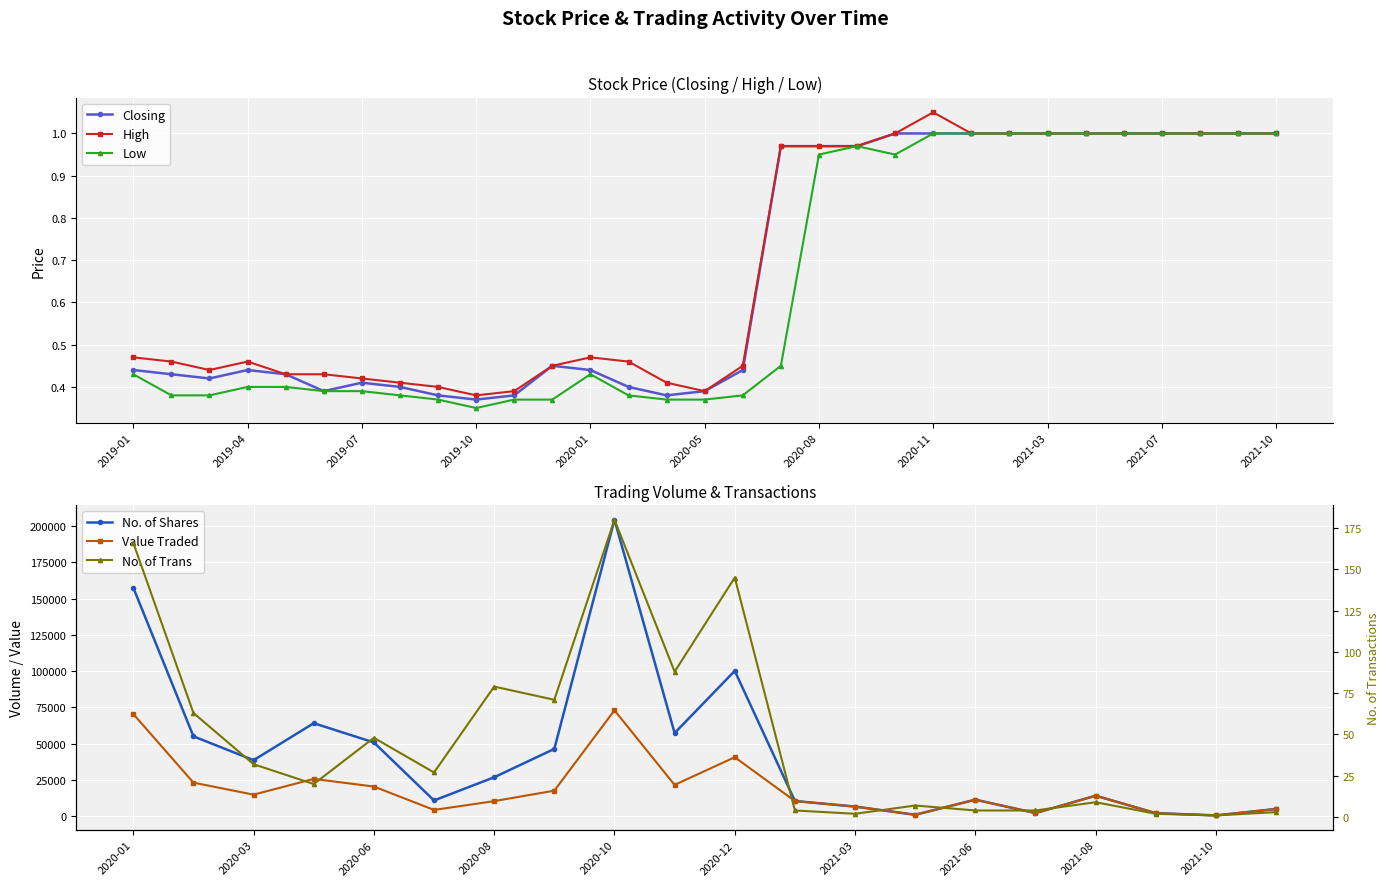

What is the label of the 11th point from the left?

2019-11